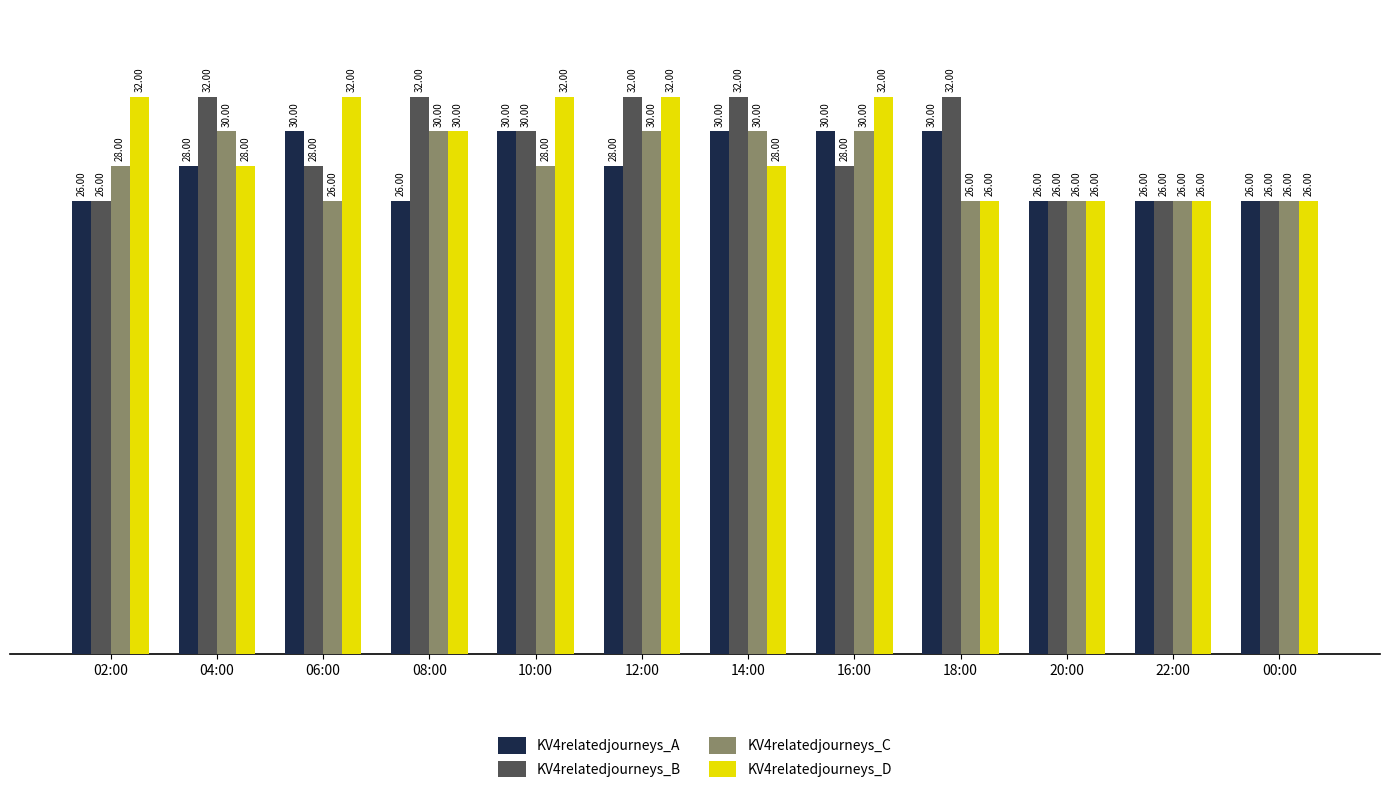

Count the number of categories in the chart.

12